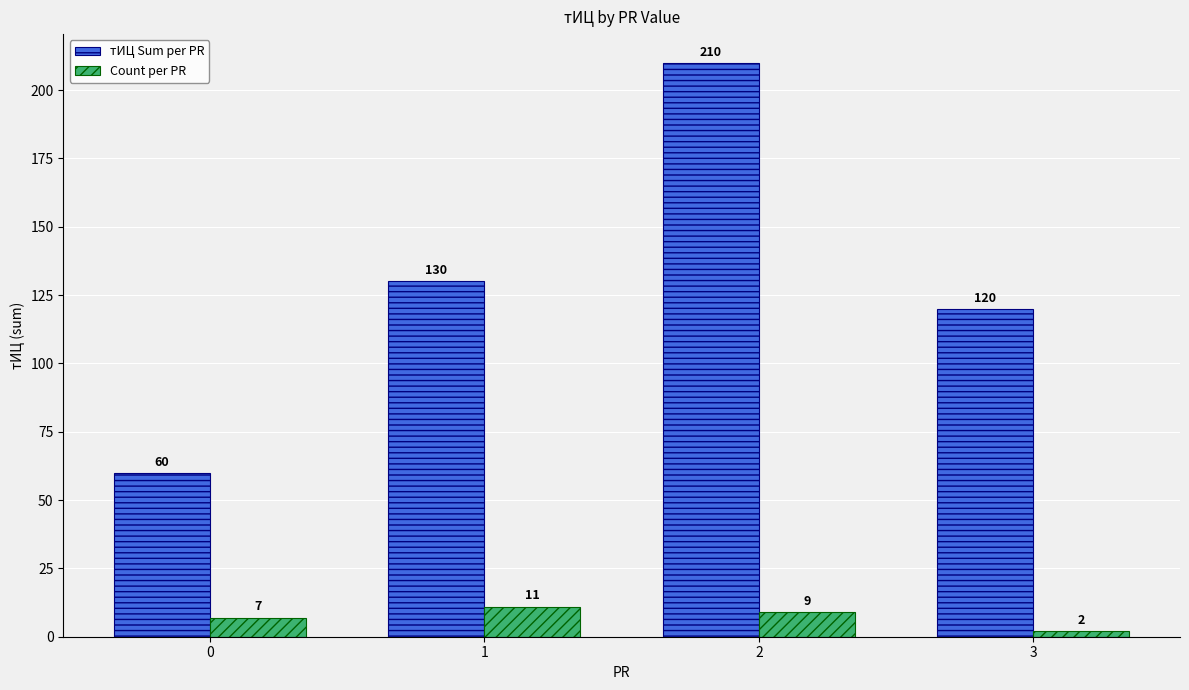

True or false: тИЦ Sum per PR has a value of 120 at 3.

True